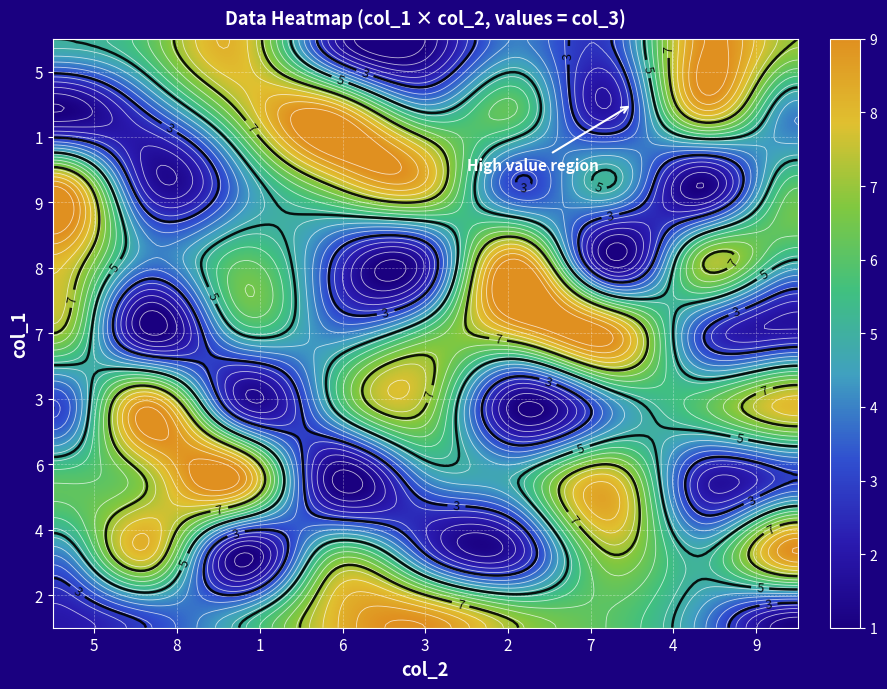

At 6, list the series in order from smallest to largest.

4, 3, 9, 2, 7, 8, 1, 5, 6